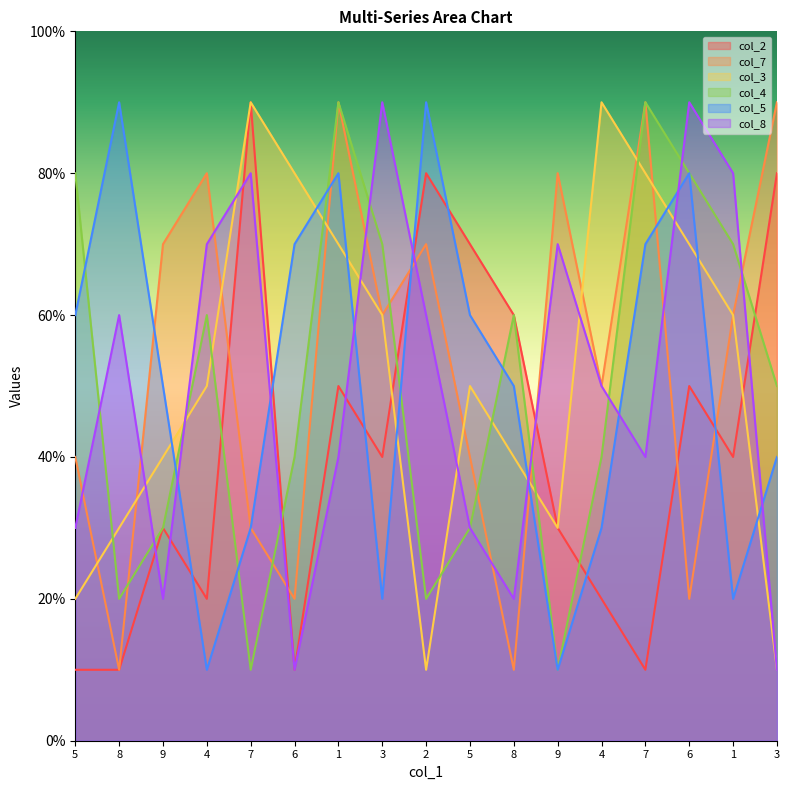

The col_5 series shows 5 at 9. True or false?

True